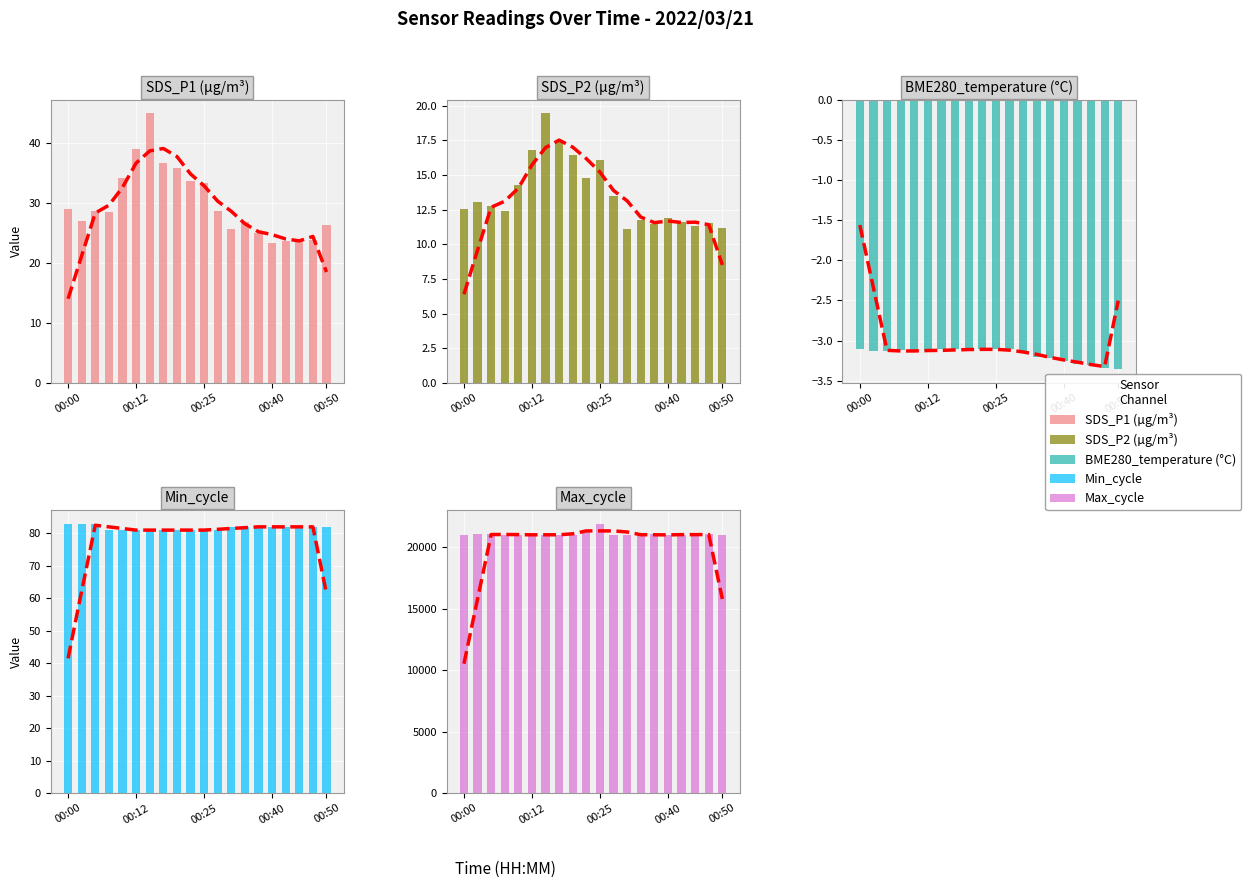

Is the value of SDS_P1 at 00:12 greater than the value of Min_cycle at 8?

No